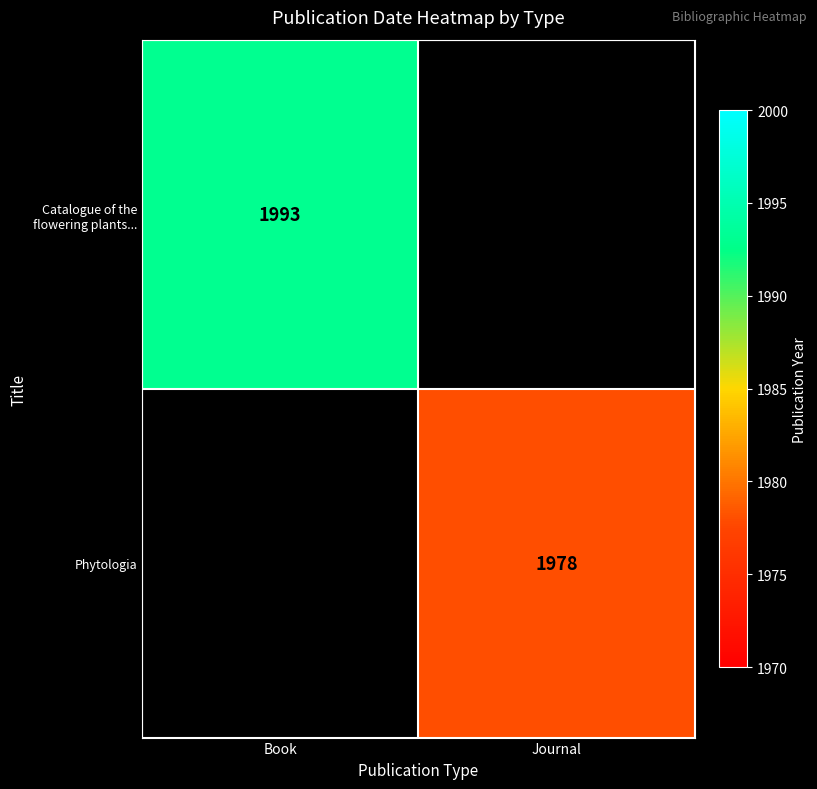

How many series are shown in this chart?

2